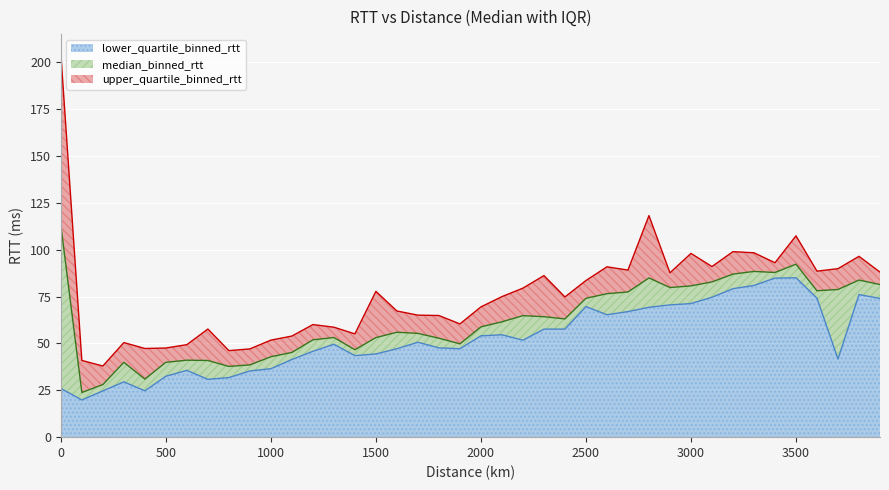

What is the value of the median_binned_rtt point at the 37th from the left?

78.1